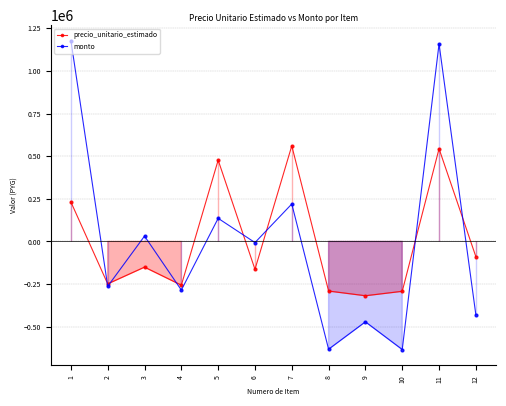

What are all the series names shown in the legend?

precio_unitario_estimado, monto